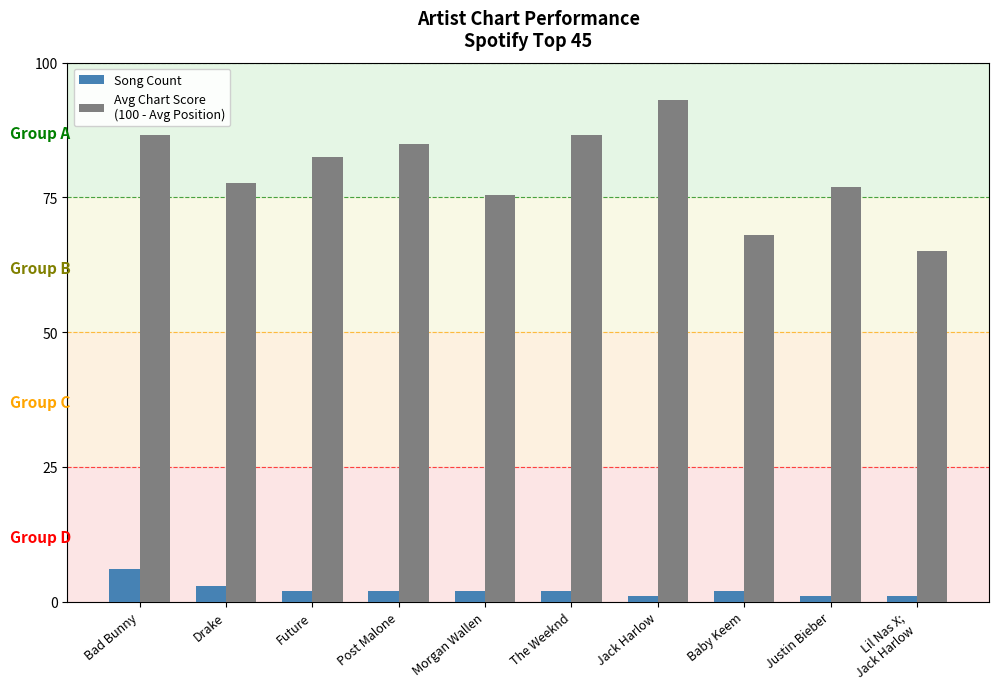

What is the difference between the highest and lowest values at Morgan Wallen?

73.5